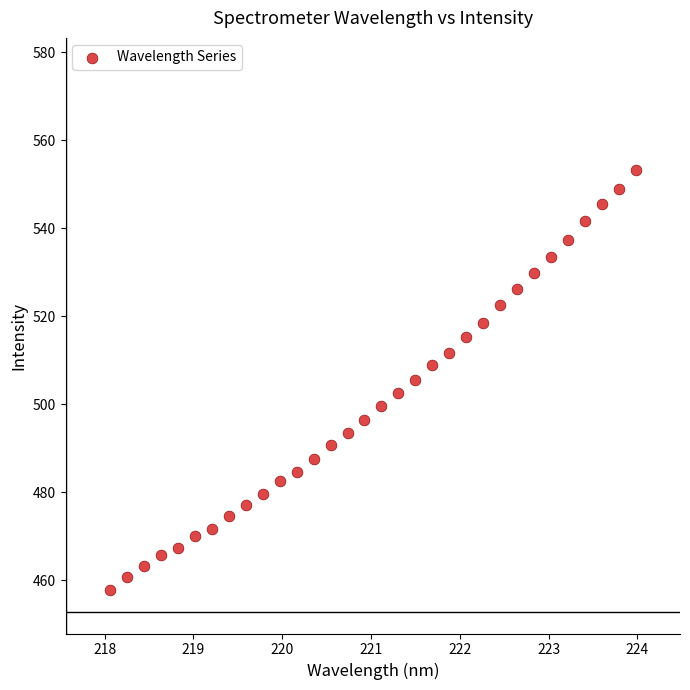

What is the range of X values (max minus min)?

5.9